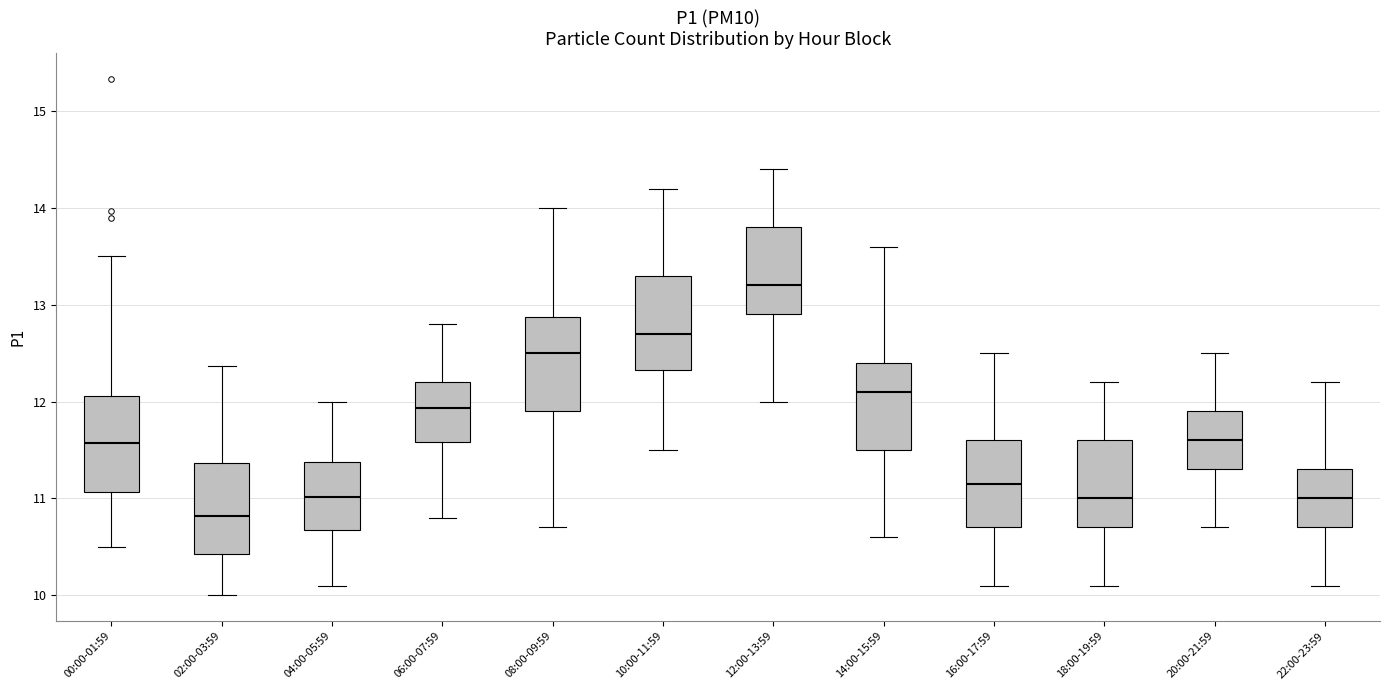

Where does the upper whisker of the box for 14:00-15:59 end on the y-axis? The values are not printed on the chart, so give them approximately, as read against the axis.

13.6